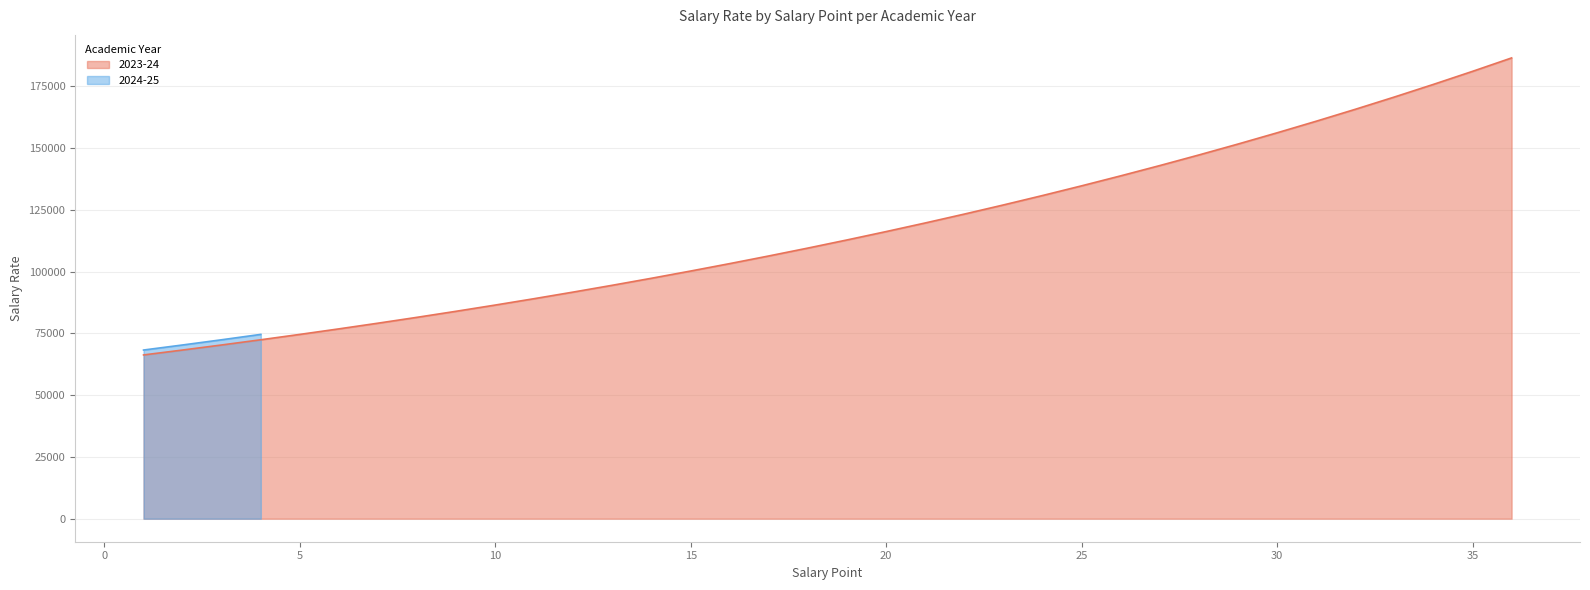

Reading right to left, extract all data points from this chart.

Salary Rate: 2024-25=74577	2024-25=72404	2024-25=70295	2024-25=68247	2023-24=186446	2023-24=181015	2023-24=175742	2023-24=170623	2023-24=165654	2023-24=160829	2023-24=156145	2023-24=151597	2023-24=147181	2023-24=142894	2023-24=138733	2023-24=134692	2023-24=130768	2023-24=126960	2023-24=123262	2023-24=119672	2023-24=116187	2023-24=112802	2023-24=109516	2023-24=106326	2023-24=103230	2023-24=100224	2023-24=97304	2023-24=94470	2023-24=91718	2023-24=89047	2023-24=86453	2023-24=83935	2023-24=81491	2023-24=79118	2023-24=76814	2023-24=74576	2023-24=72404	2023-24=70295	2023-24=68247	2023-24=66259
Salary Point: 2024-25=4	2024-25=3	2024-25=2	2024-25=1	2023-24=36	2023-24=35	2023-24=34	2023-24=33	2023-24=32	2023-24=31	2023-24=30	2023-24=29	2023-24=28	2023-24=27	2023-24=26	2023-24=25	2023-24=24	2023-24=23	2023-24=22	2023-24=21	2023-24=20	2023-24=19	2023-24=18	2023-24=17	2023-24=16	2023-24=15	2023-24=14	2023-24=13	2023-24=12	2023-24=11	2023-24=10	2023-24=9	2023-24=8	2023-24=7	2023-24=6	2023-24=5	2023-24=4	2023-24=3	2023-24=2	2023-24=1